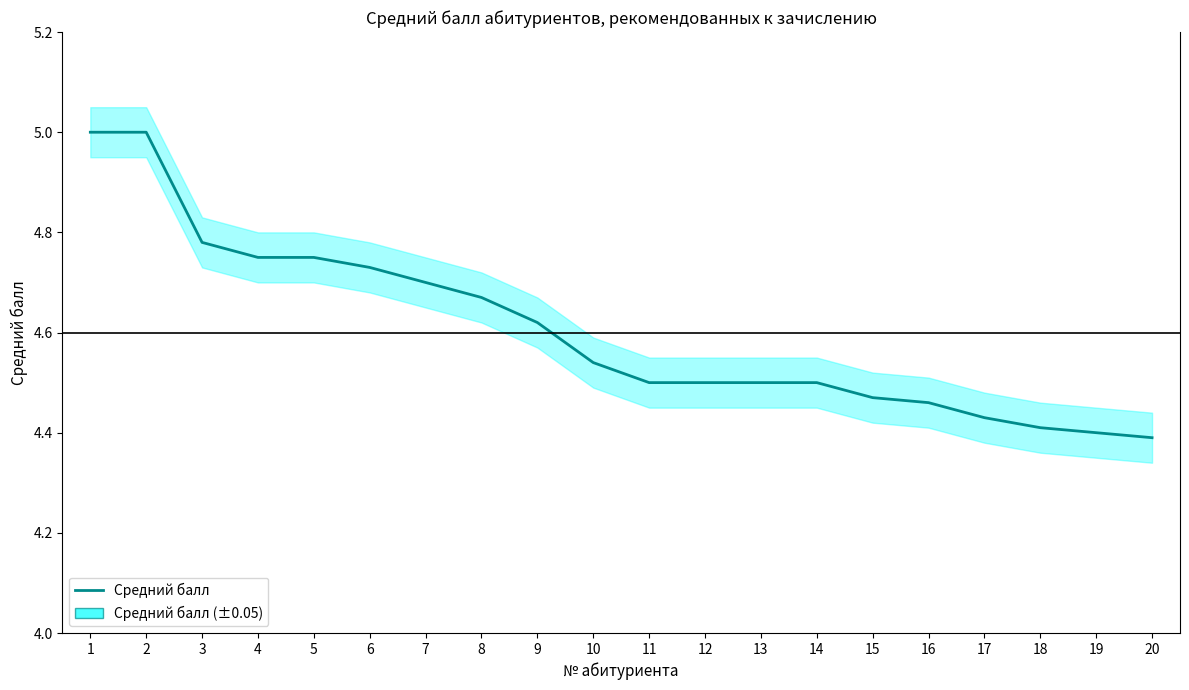

What is the change in value from 5 to 19?

-0.3